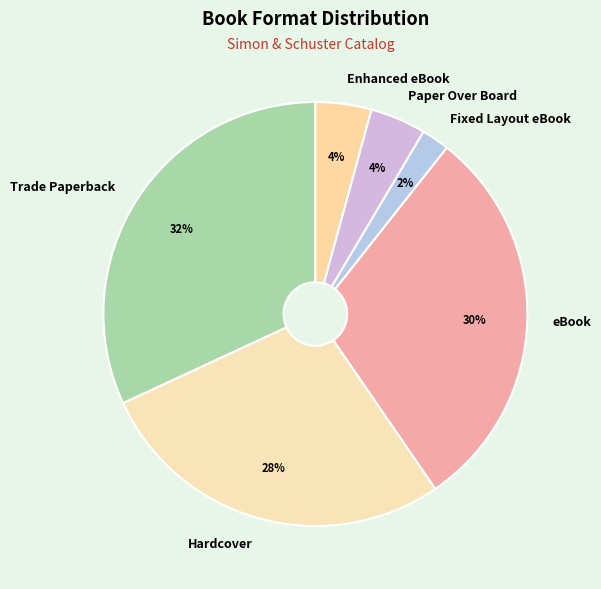

The eBook slice represents 30% of the pie. True or false?

True